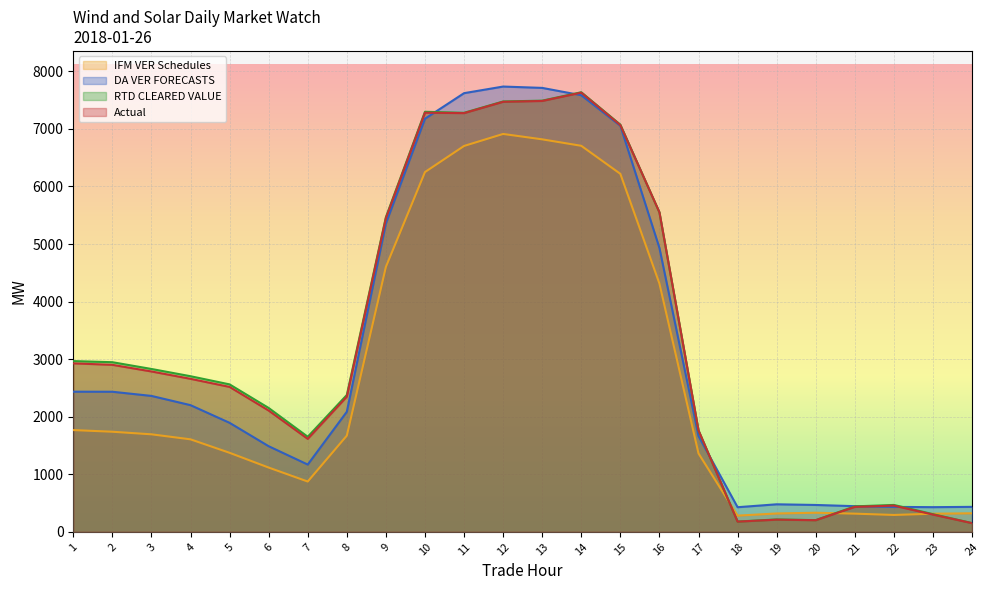

What is the lowest value of the Actual series?

150.3